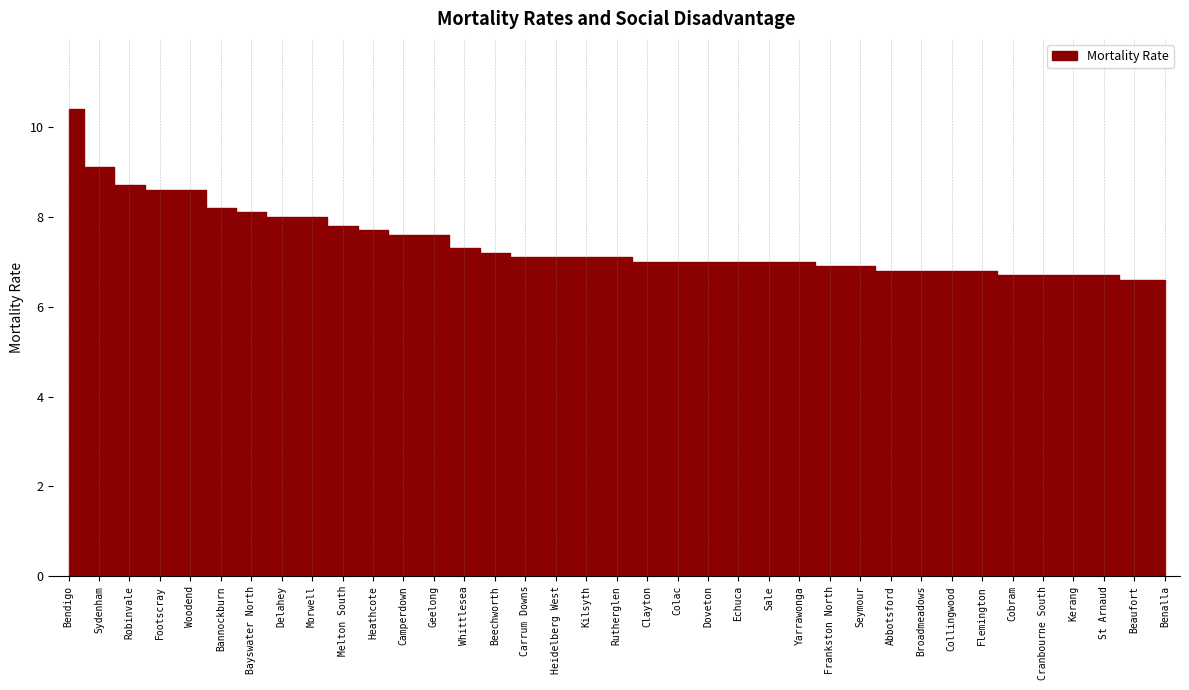

Reading right to left, extract all data points from this chart.

Benalla=6.6	Beaufort=6.6	St Arnaud=6.7	Kerang=6.7	Cranbourne South=6.7	Cobram=6.7	Flemington=6.8	Collingwood=6.8	Broadmeadows=6.8	Abbotsford=6.8	Seymour=6.9	Frankston North=6.9	Yarrawonga=7.0	Sale=7.0	Echuca=7.0	Doveton=7.0	Colac=7.0	Clayton=7.0	Rutherglen=7.1	Kilsyth=7.1	Heidelberg West=7.1	Carrum Downs=7.1	Beechworth=7.2	Whittlesea=7.3	Geelong=7.6	Camperdown=7.6	Heathcote=7.7	Melton South=7.8	Morwell=8.0	Delahey=8.0	Bayswater North=8.1	Bannockburn=8.2	Woodend=8.6	Footscray=8.6	Robinvale=8.7	Sydenham=9.1	Bendigo=10.4